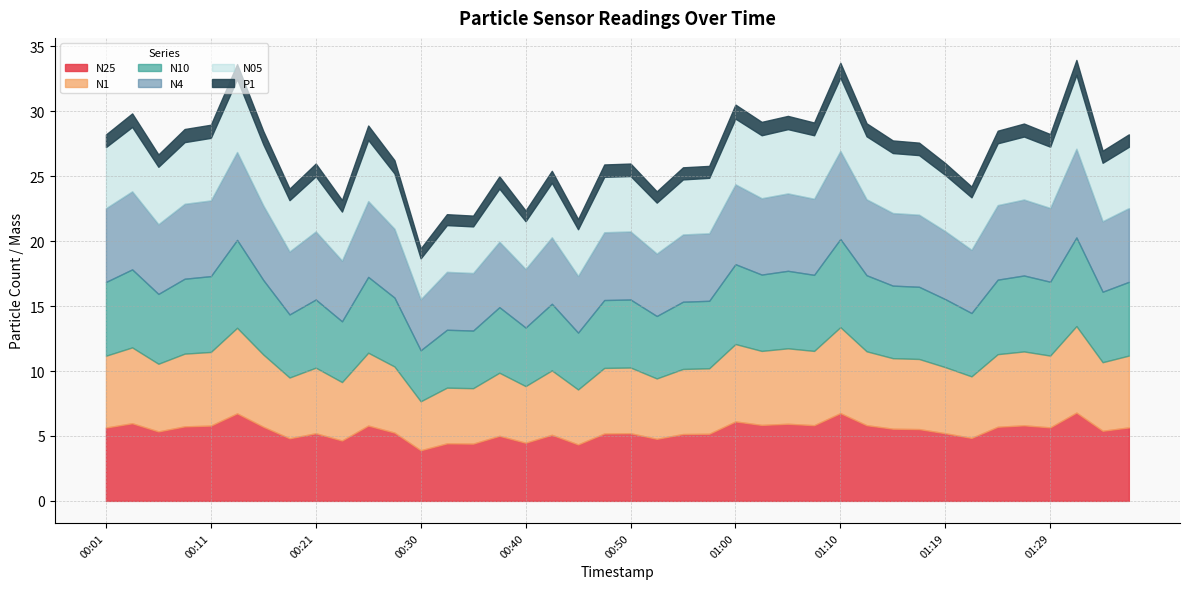

What are all the series names shown in the legend?

N25, N1, N10, N4, N05, P1